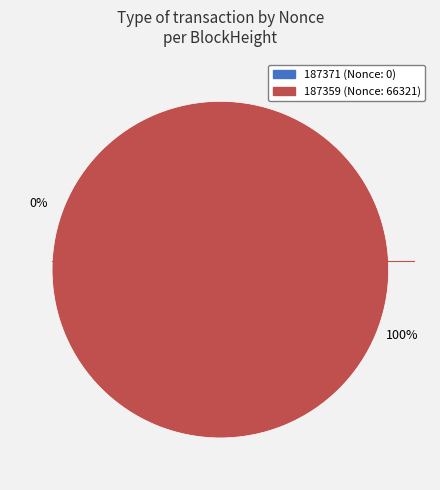

What is the change in value from 187371 to 187359?

+66321